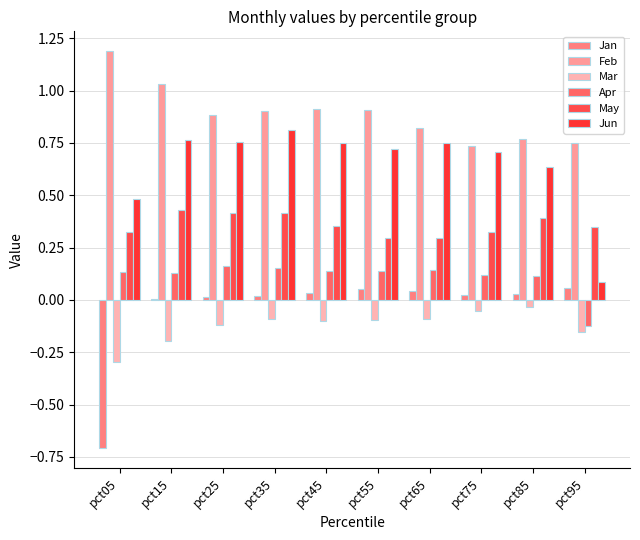

Which category has the lowest value in the May series?

pct65